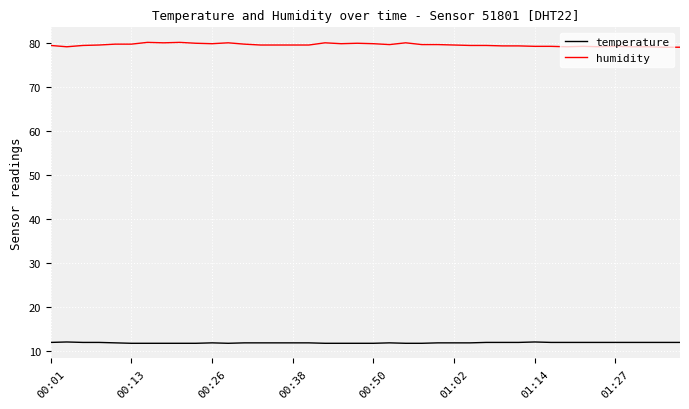

What is the maximum value shown in the chart?

80.2